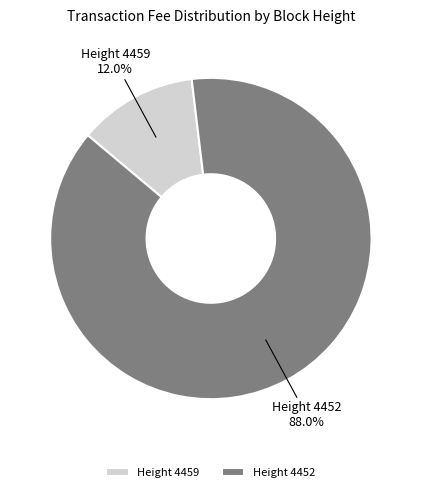

Do Height 4459 and Height 4452 together represent more than half of the pie?

Yes